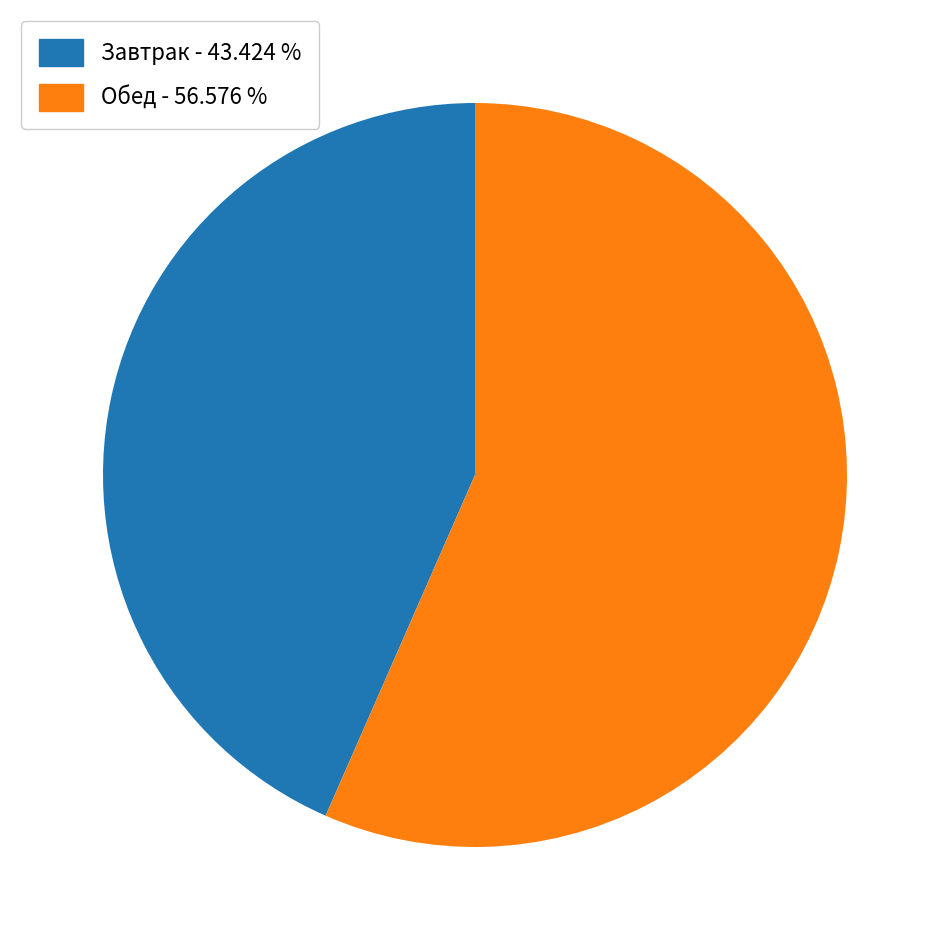

Which slice is the largest?

Обед - 56.576 %